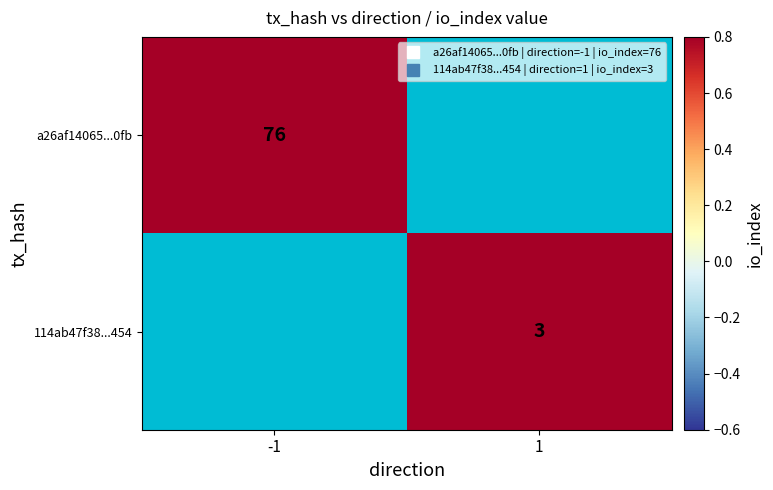

What is the maximum value for a26af14065...0fb?

76.0